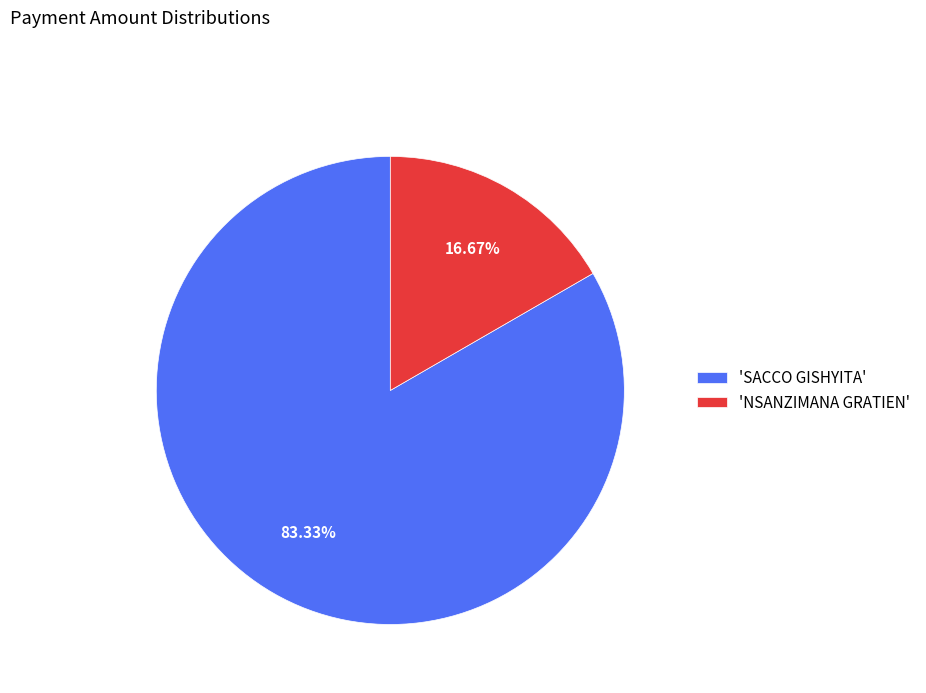

Combined, do 'SACCO GISHYITA' and 'NSANZIMANA GRATIEN' account for over 50%?

Yes